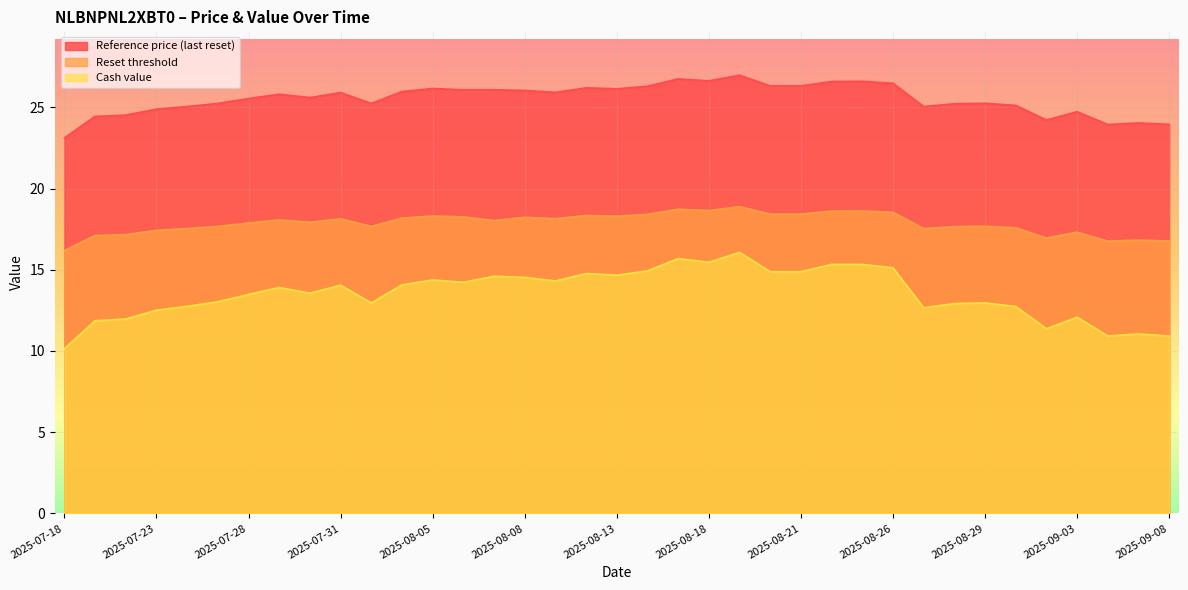

What is the average value of the Reset threshold series?

17.9